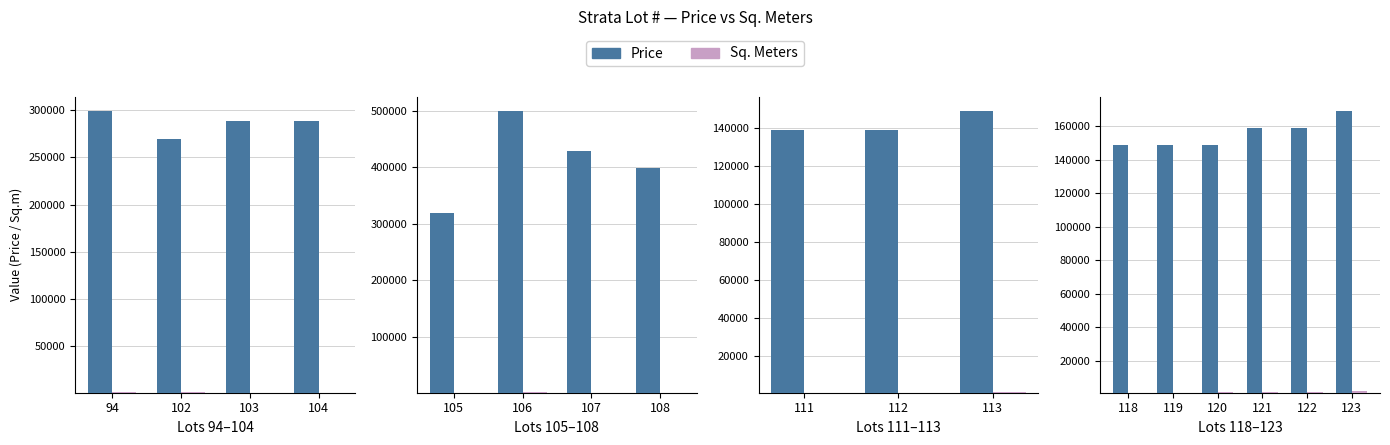

True or false: Price has a value of 203866 at 120.

False